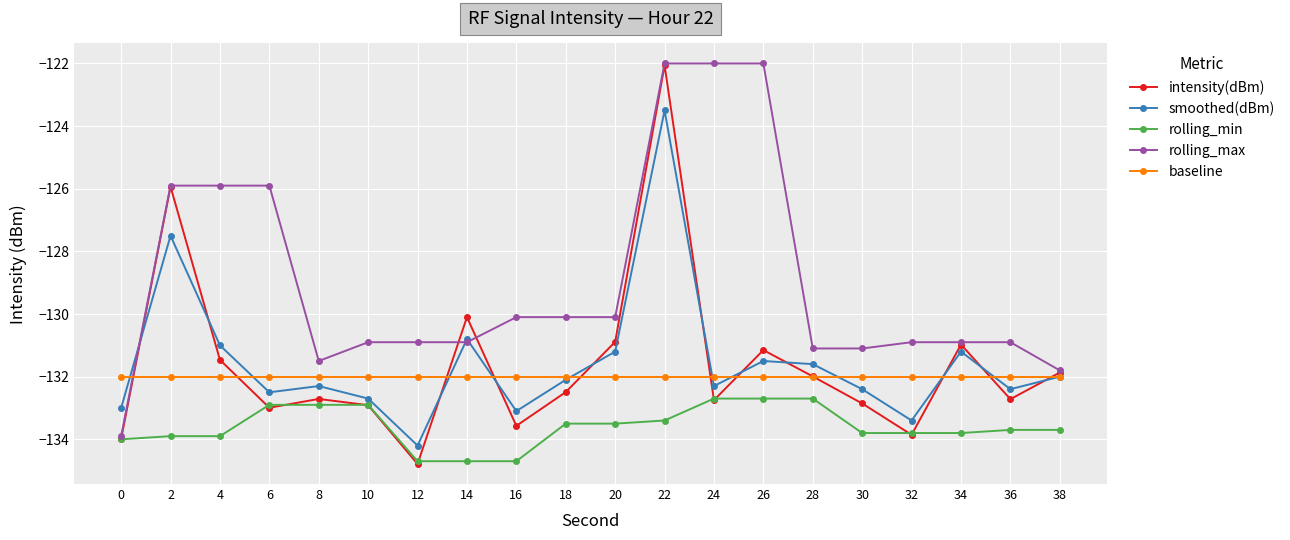

What is the smallest value displayed?

-134.8